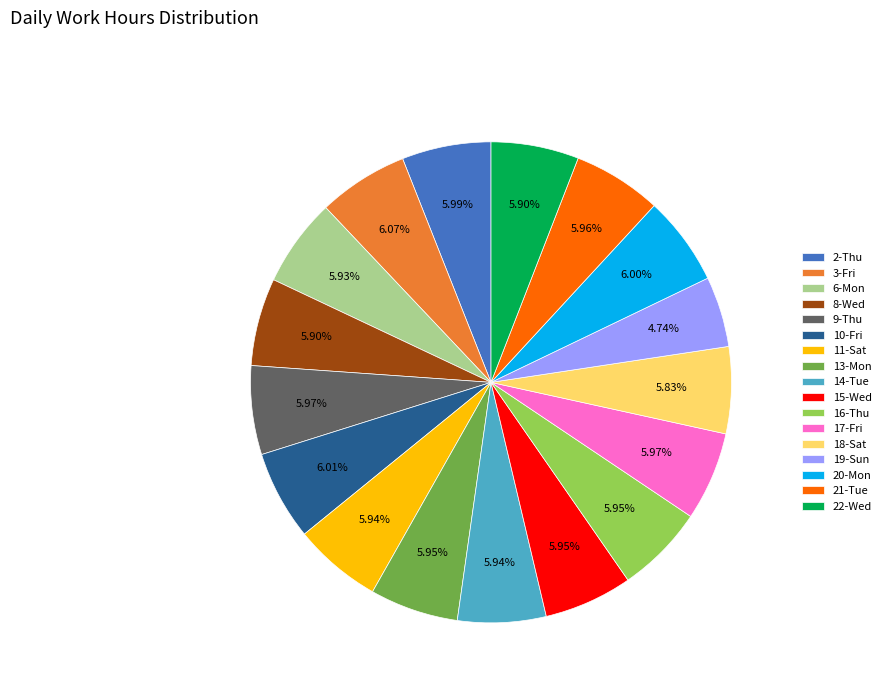

What portion of the pie excludes 6-Mon?

94.1%